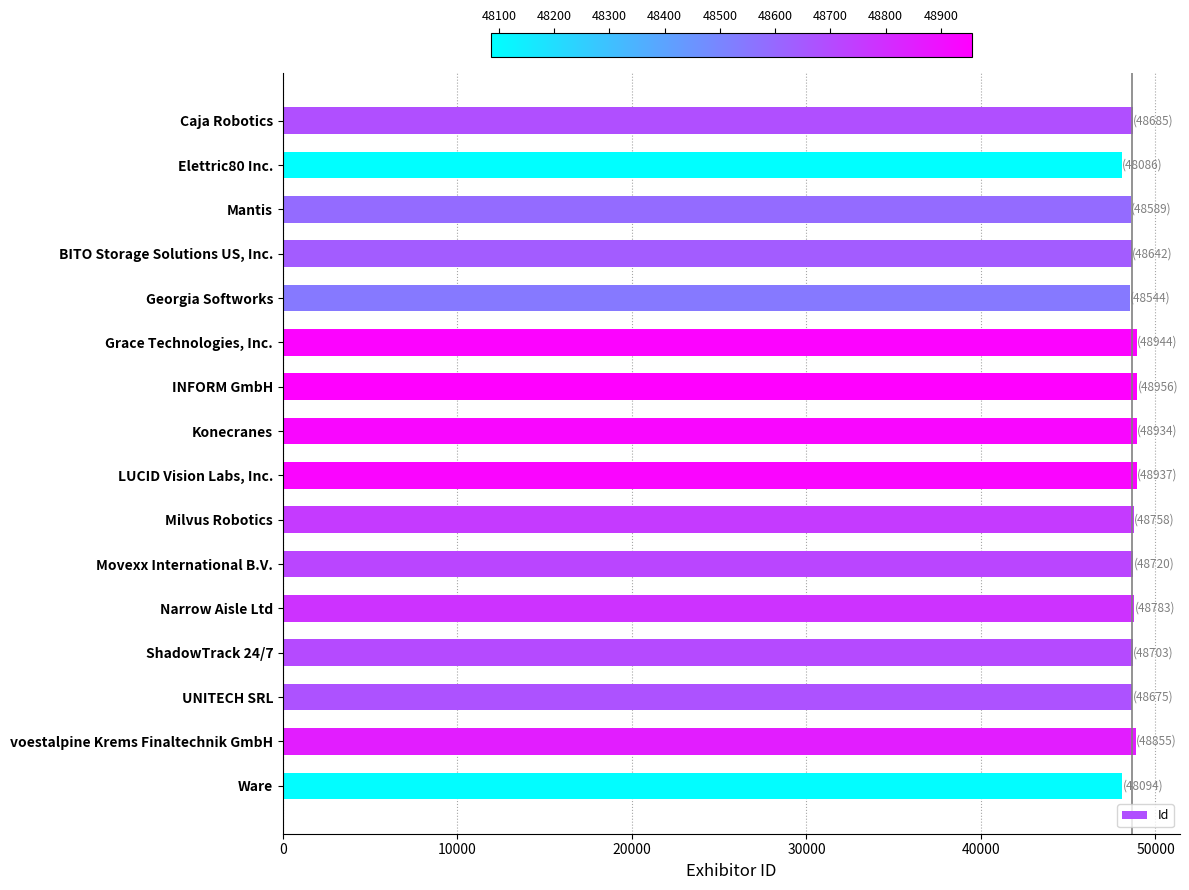

What is the value of the 15th bar from the top?

48855